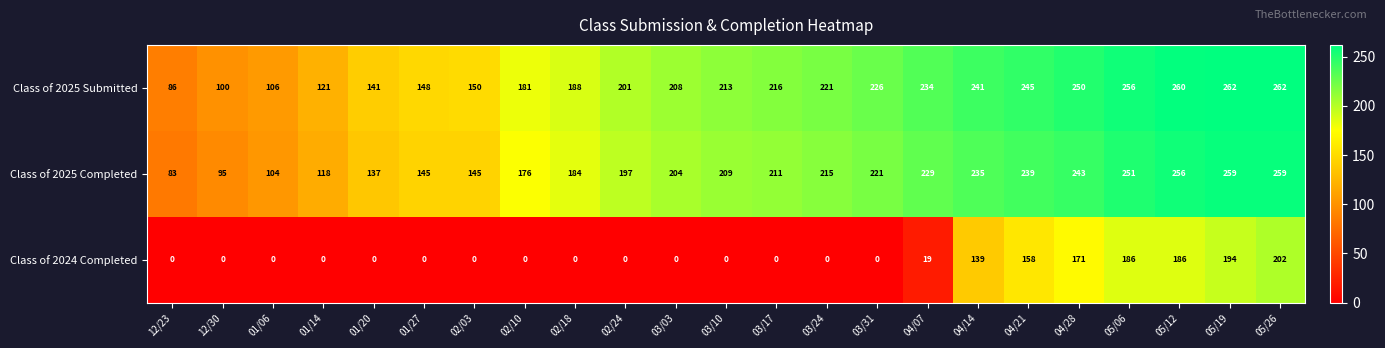

What is the sum of the Class of 2025 Submitted values at 04/21 and 05/06?

501